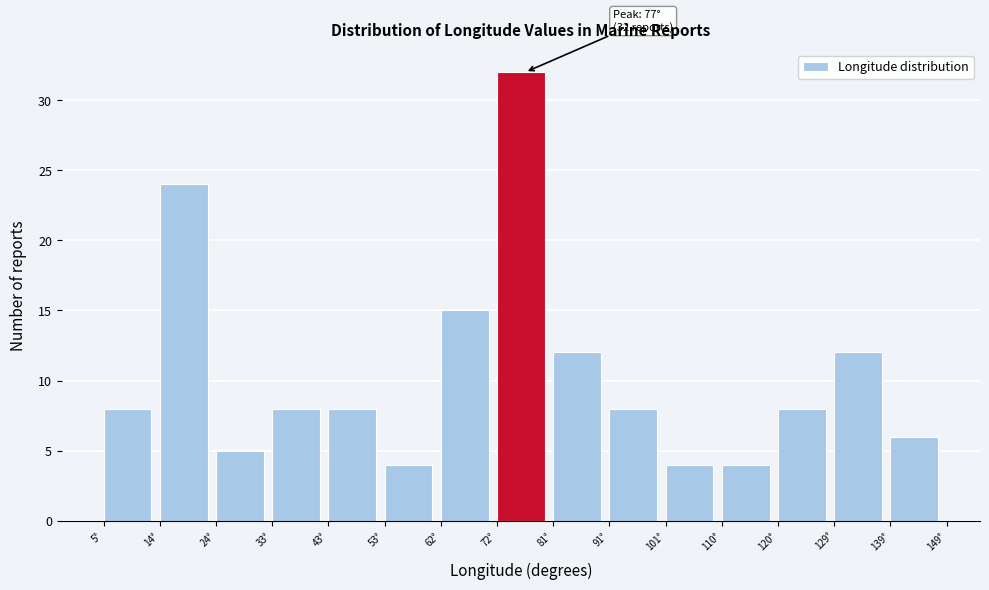

Over which range of the x-axis is the bar tallest?

72 to 81